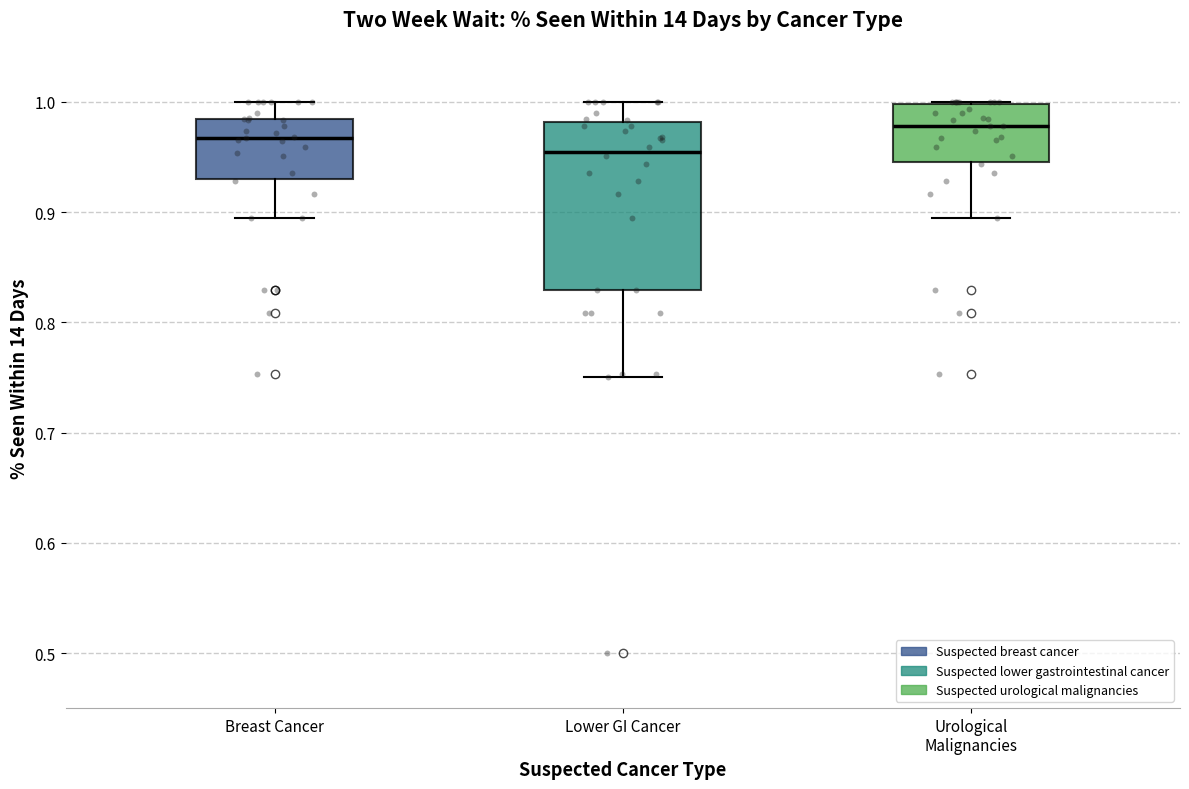

Reading left to right, transcribe this box plot: for each box, give where its median line is, the range the box spans, and where its two whiskers end, as read against the y-axis. The values are not printed on the chart, so give them approximately, as read against the axis.

Breast Cancer: median 0.97, box 0.93 to 0.98, whiskers 0.89 to 1.00
Lower GI Cancer: median 0.95, box 0.83 to 0.98, whiskers 0.75 to 1.00
Urological Malignancies: median 0.98, box 0.95 to 1.00, whiskers 0.89 to 1.00